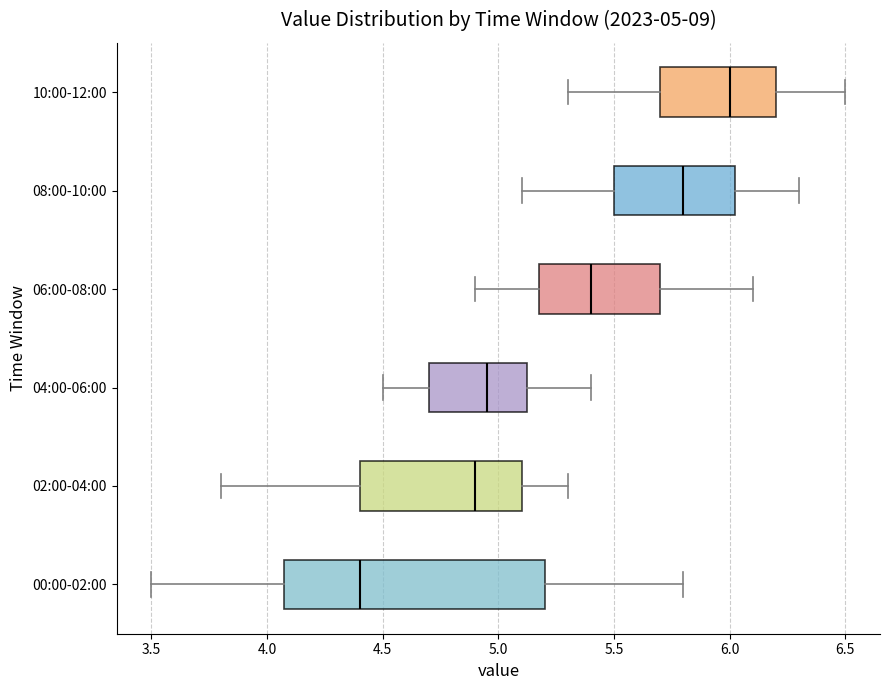

Which box is the widest, from its left edge to its right edge?

00:00-02:00